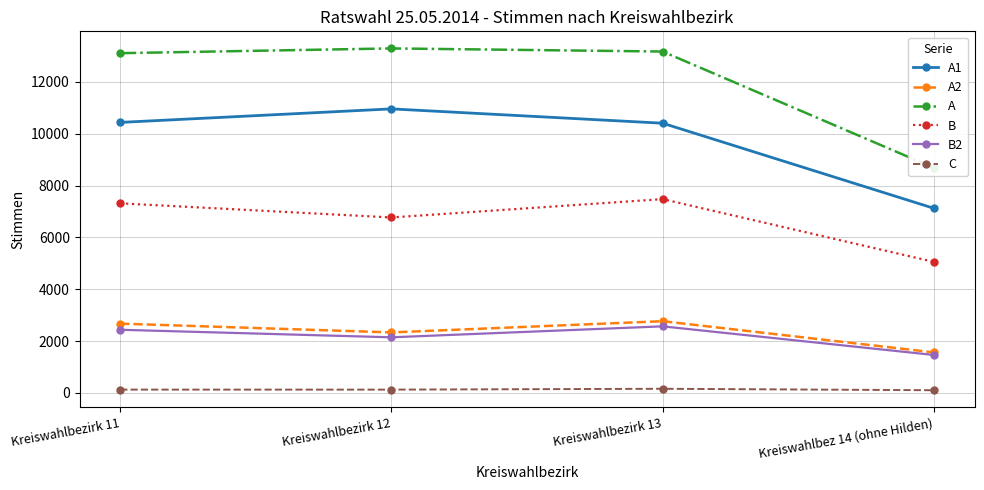

Between Kreiswahlbezirk 12 and Kreiswahlbezirk 13, which is larger?

Kreiswahlbezirk 12